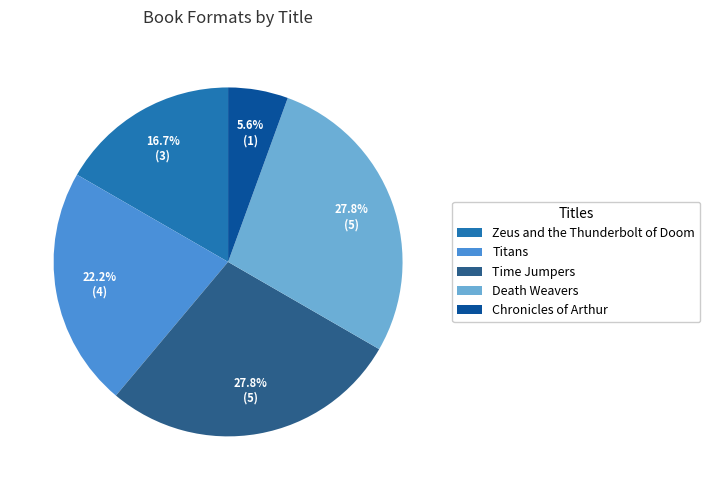

Approximately how many times larger is the value at Zeus and the Thunderbolt of Doom compared to Death Weavers?

0.6